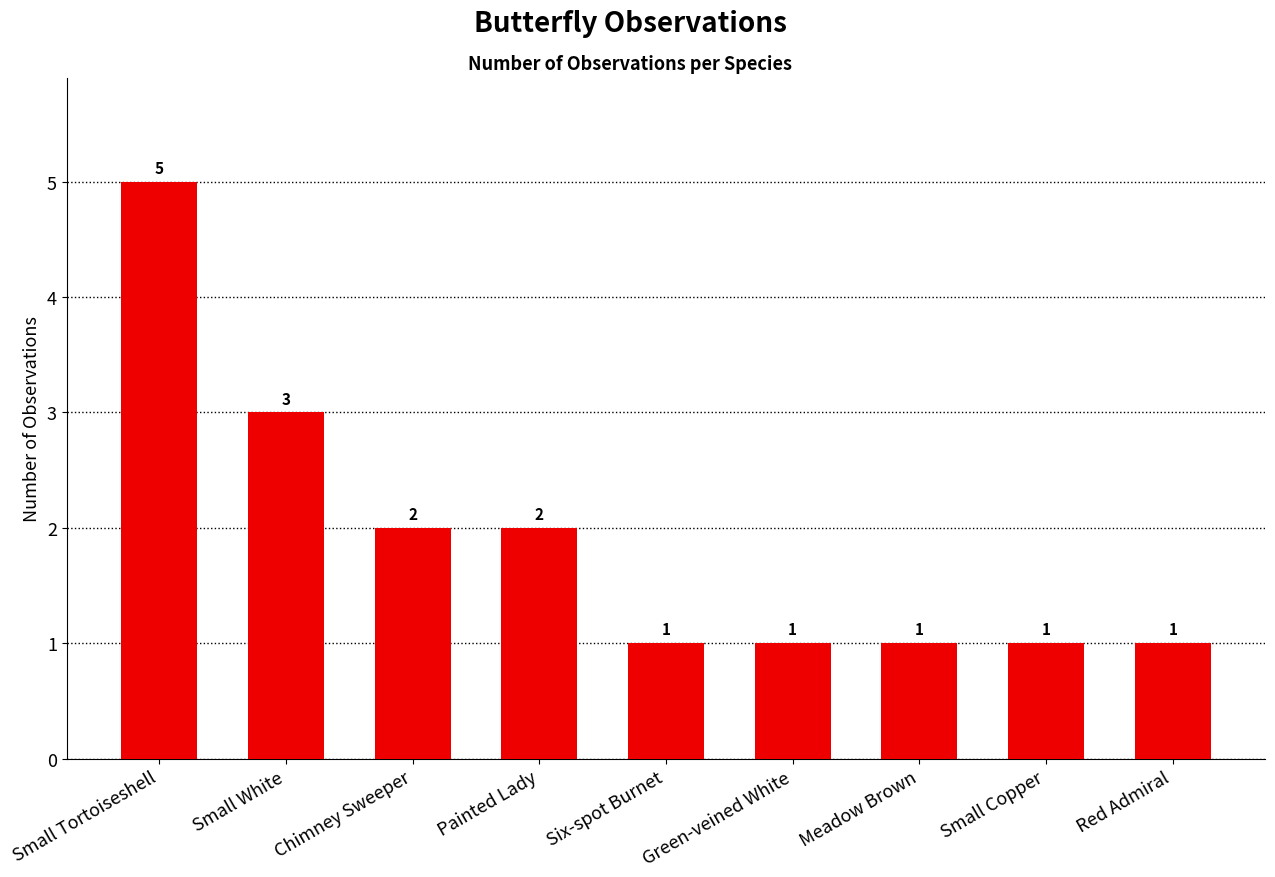

What is the difference between the maximum and minimum values?

4